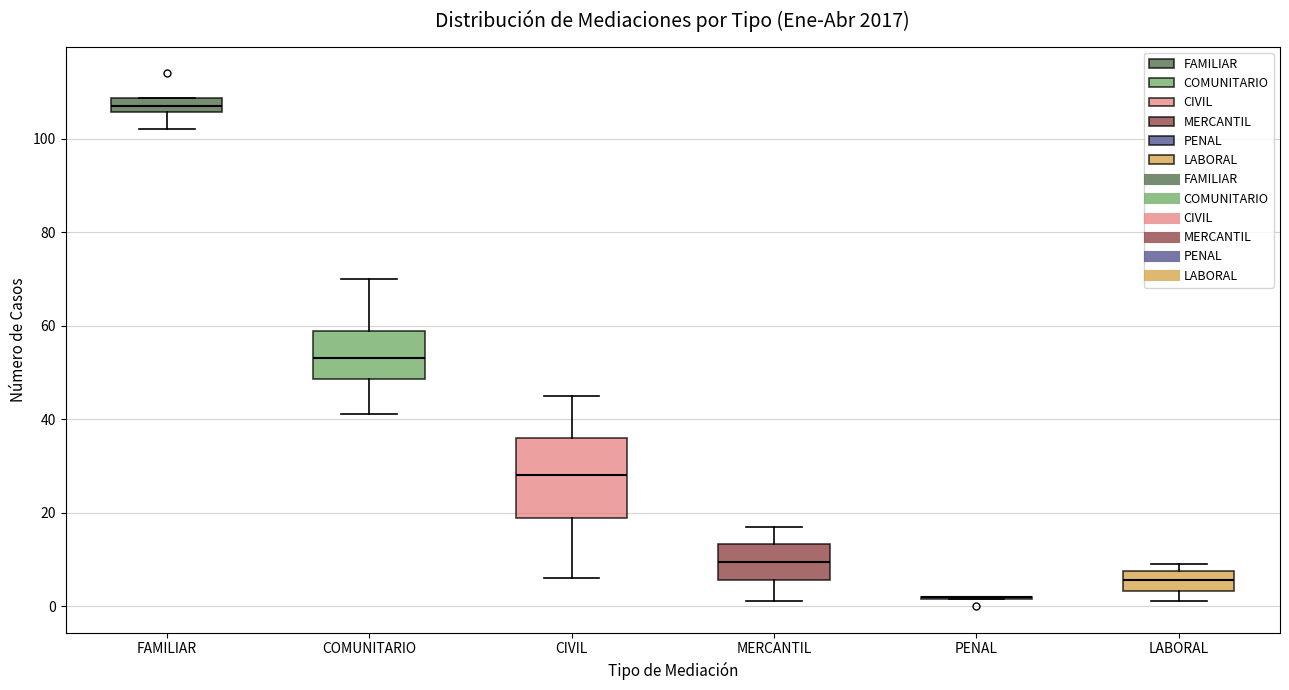

Reading left to right, transcribe this box plot: for each box, give where its median line is, the range the box spans, and where its two whiskers end, as read against the y-axis. The values are not printed on the chart, so give them approximately, as read against the axis.

FAMILIAR: median 108 (inside the box), box 106 to 108, whiskers 102 to 108
COMUNITARIO: median 54, box 48 to 58, whiskers 42 to 70
CIVIL: median 28, box 18 to 36, whiskers 6 to 46
MERCANTIL: median 10, box 6 to 14, whiskers 2 to 18
PENAL: box collapsed to a line at 2, whiskers 2 to 2
LABORAL: median 6, box 4 to 8, whiskers 2 to 10